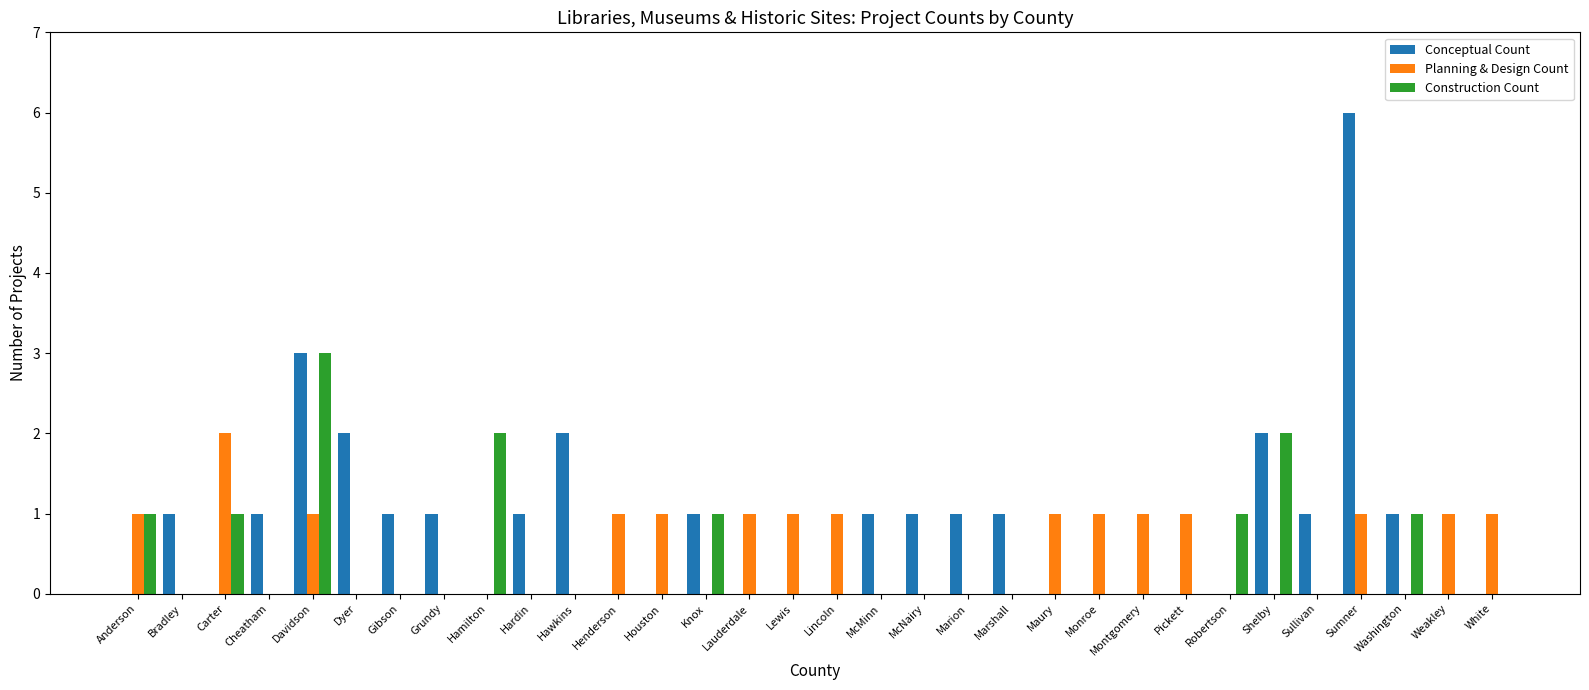

The Conceptual Count series shows 3 at Hawkins. True or false?

False